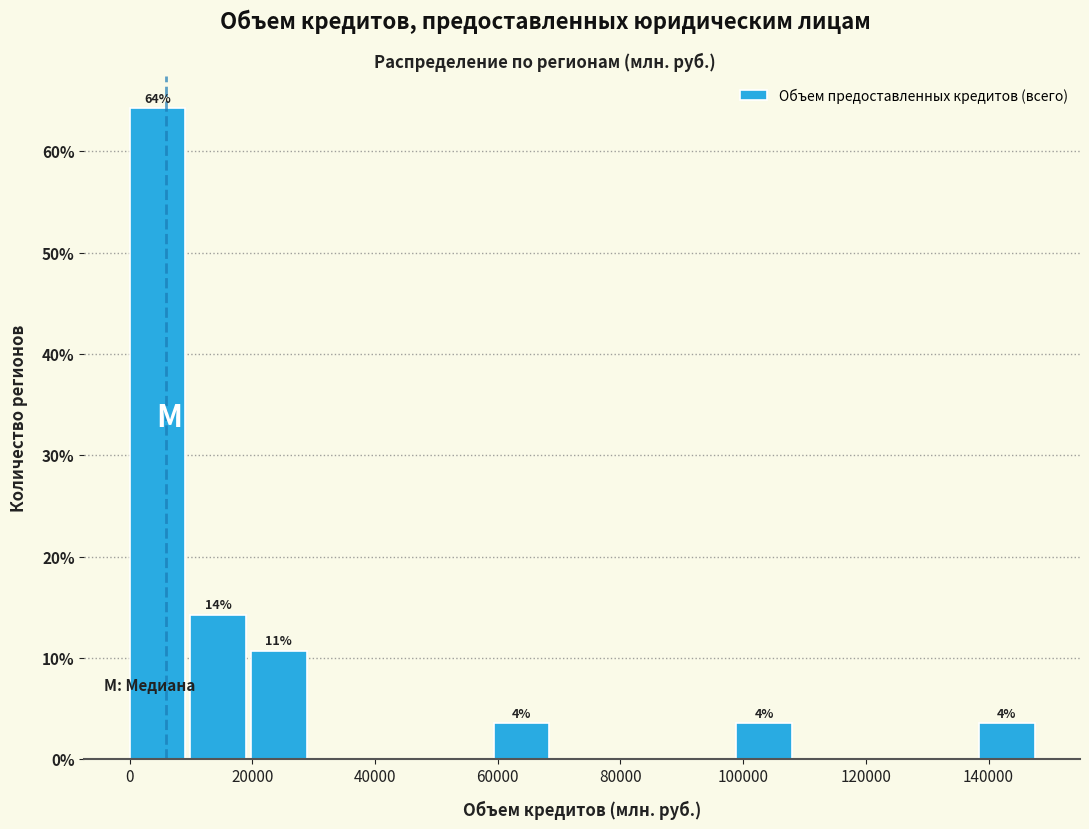

Which range on the x-axis has the tallest bar?

0 to 10000